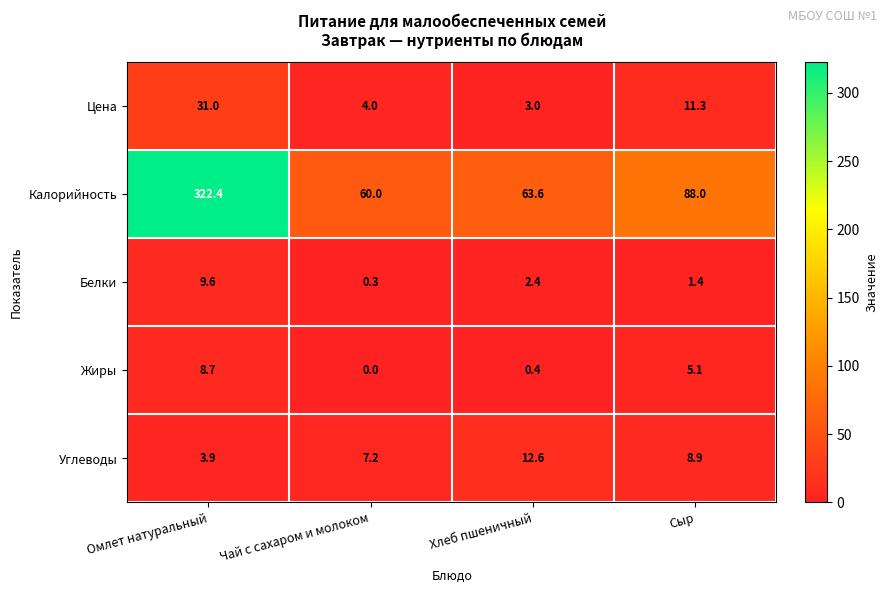

Rank the series at Хлеб пшеничный from lowest to highest value.

Жиры, Белки, Цена, Углеводы, Калорийность